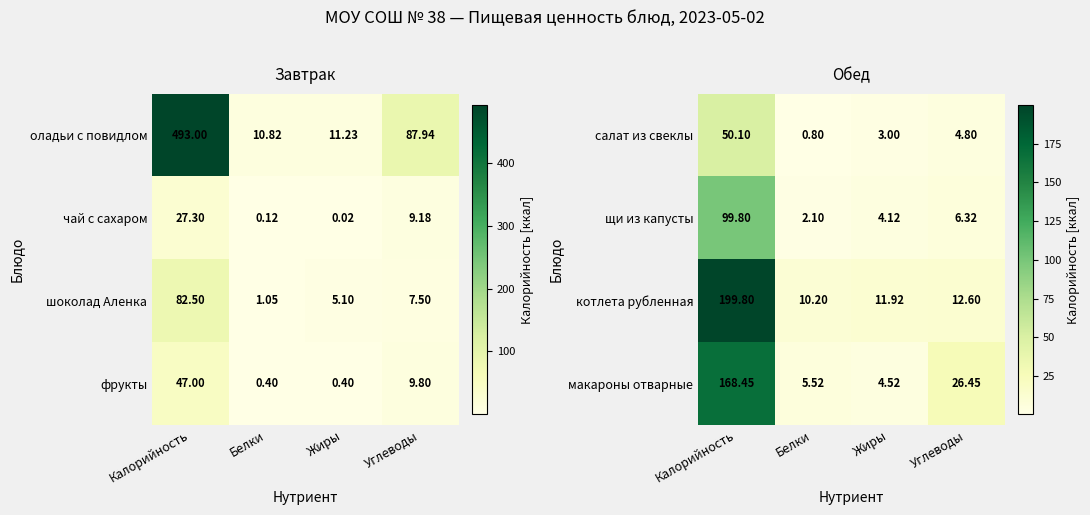

Where is щи из капусты nearest to the value 50?

Углеводы